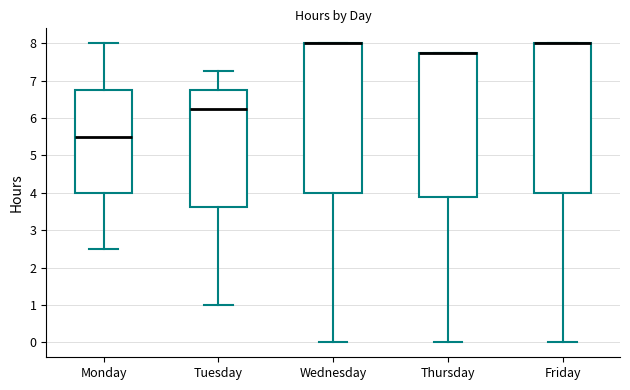

Where does the upper whisker of the box for Monday end on the y-axis? The values are not printed on the chart, so give them approximately, as read against the axis.

8.0